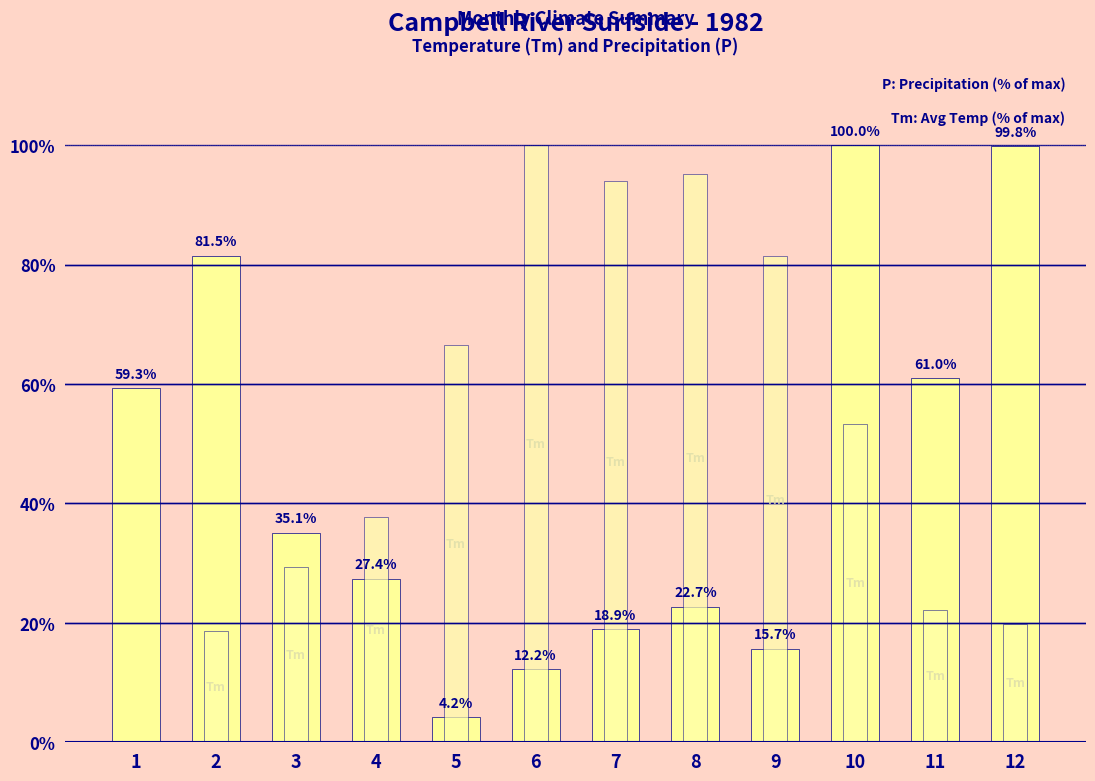

Is the value of Tm (Avg Temp %) at 9 greater than the value of P (Precipitation %) at 11?

Yes